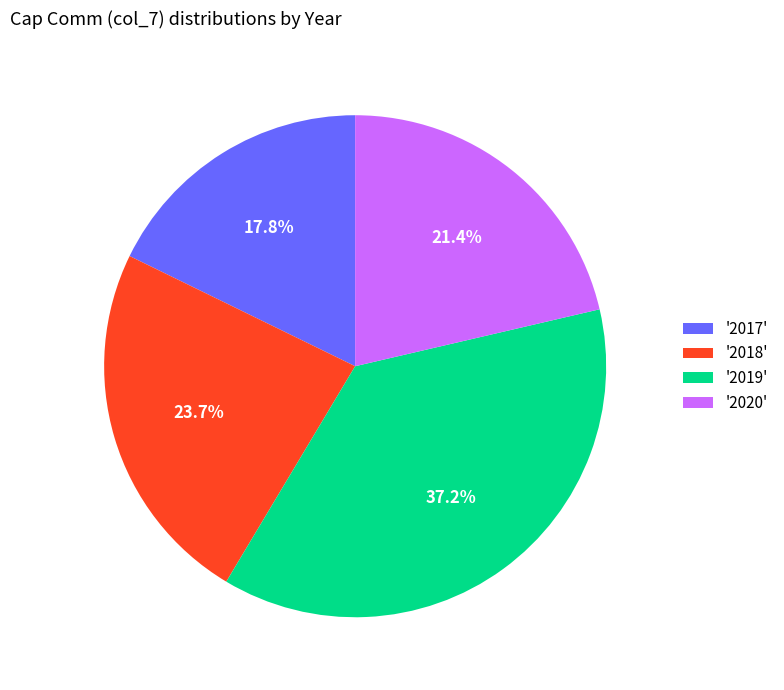

Count the number of slices in the pie.

4